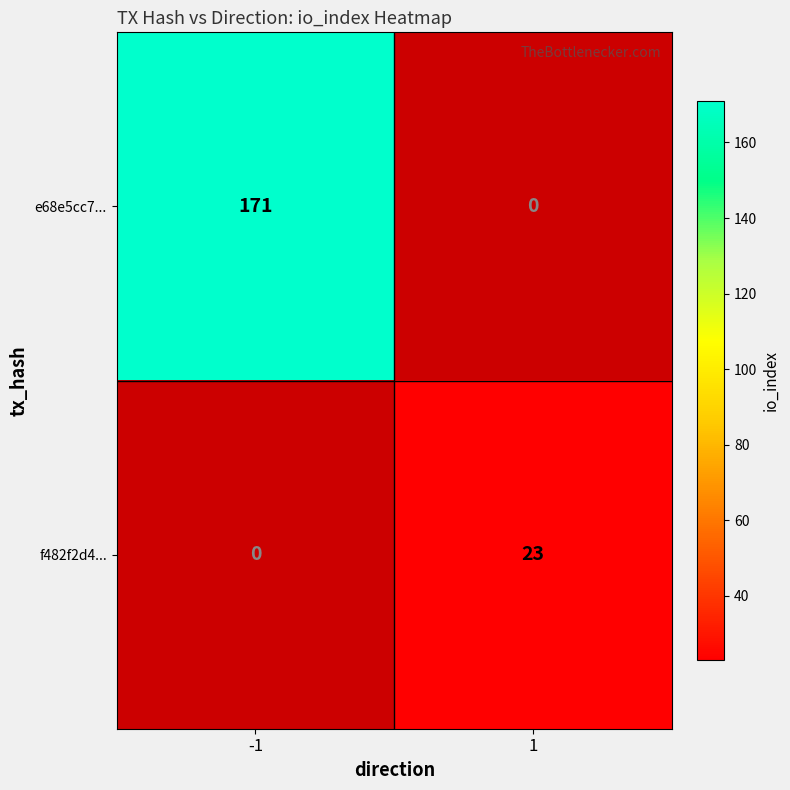

What is the smallest value displayed?

23.0